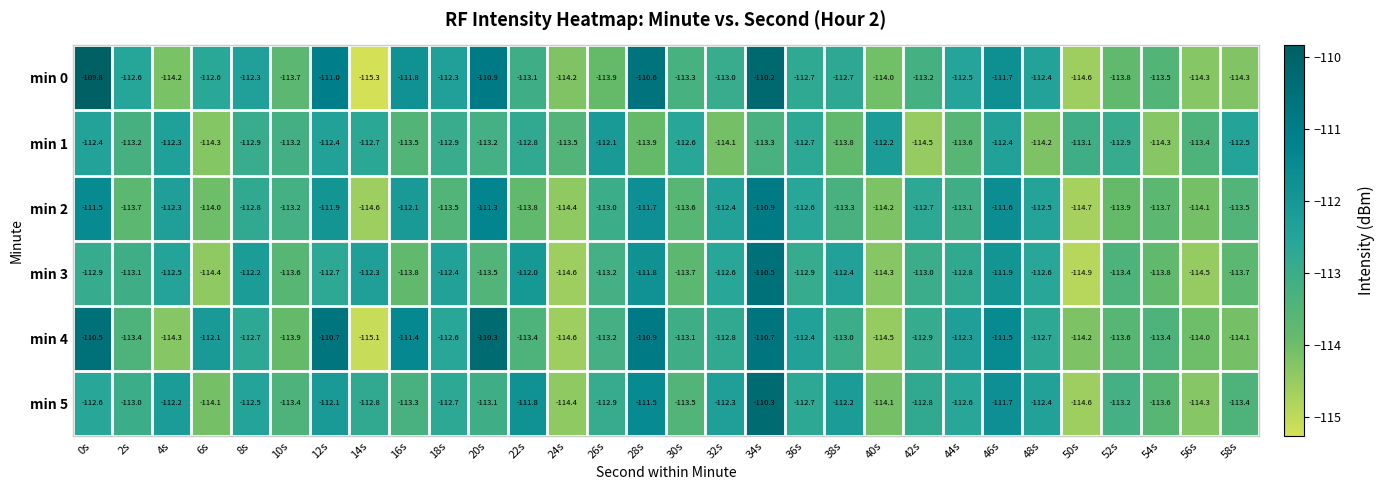

At which label does min 1 first exceed -113?

0s